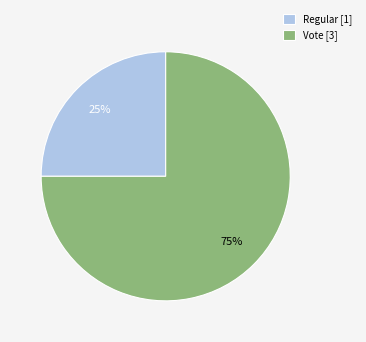

To the nearest percent, what is the difference between the Regular and Vote slice percentages?

50%